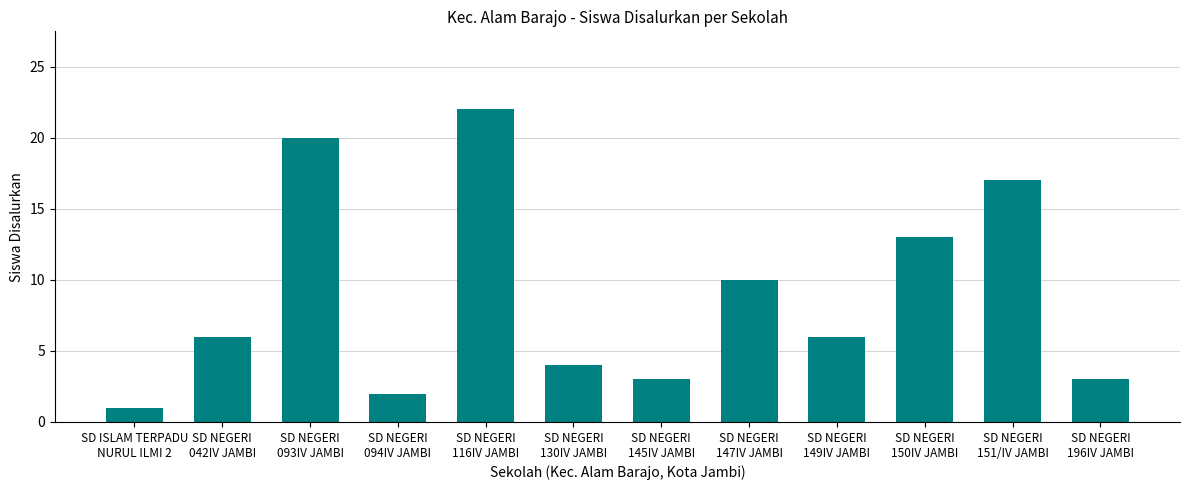

Where is the data nearest to the value 11?

SD NEGERI
147IV JAMBI